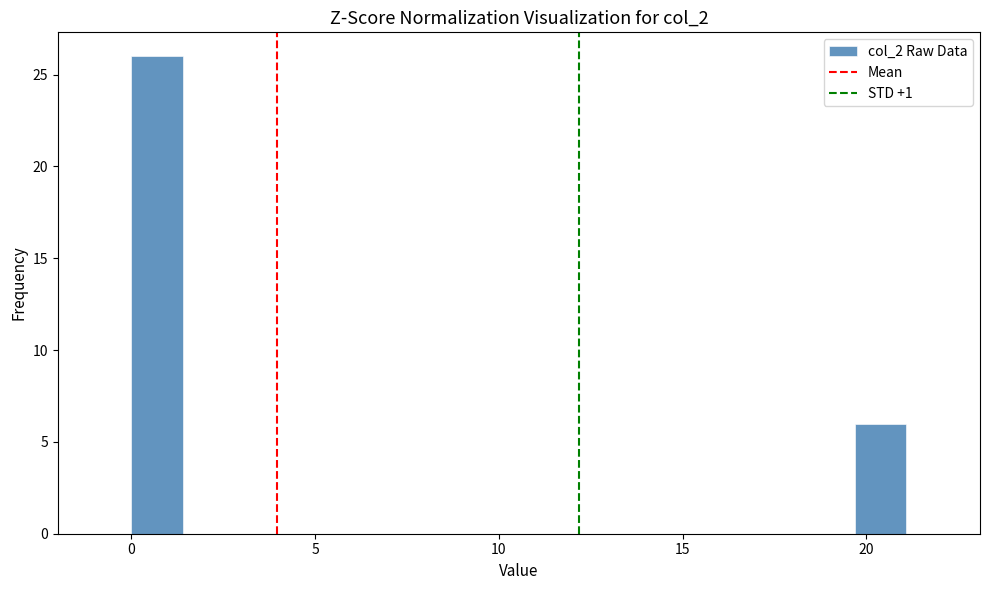

Read against the x-axis, roughly where is the centre of the tallest bar?

0.5